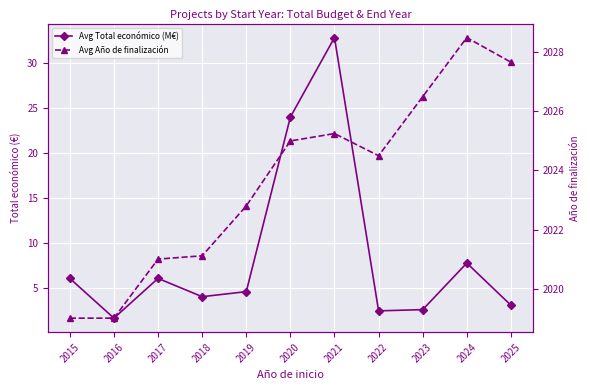

Reading left to right, extract all data points from this chart.

Avg Total económico (M€): 6.0	1.6	6.0	4.0	4.6	24.0	32.8	2.4	2.6	7.7	3.1
Avg Año de finalización: 2019.0	2019.0	2021.0	2021.1	2022.8	2025.0	2025.2	2024.5	2026.5	2028.5	2027.7